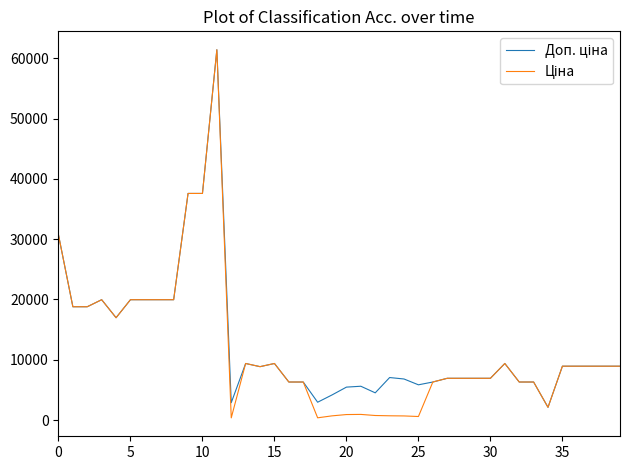

What is the maximum value shown in the chart?

61434.3